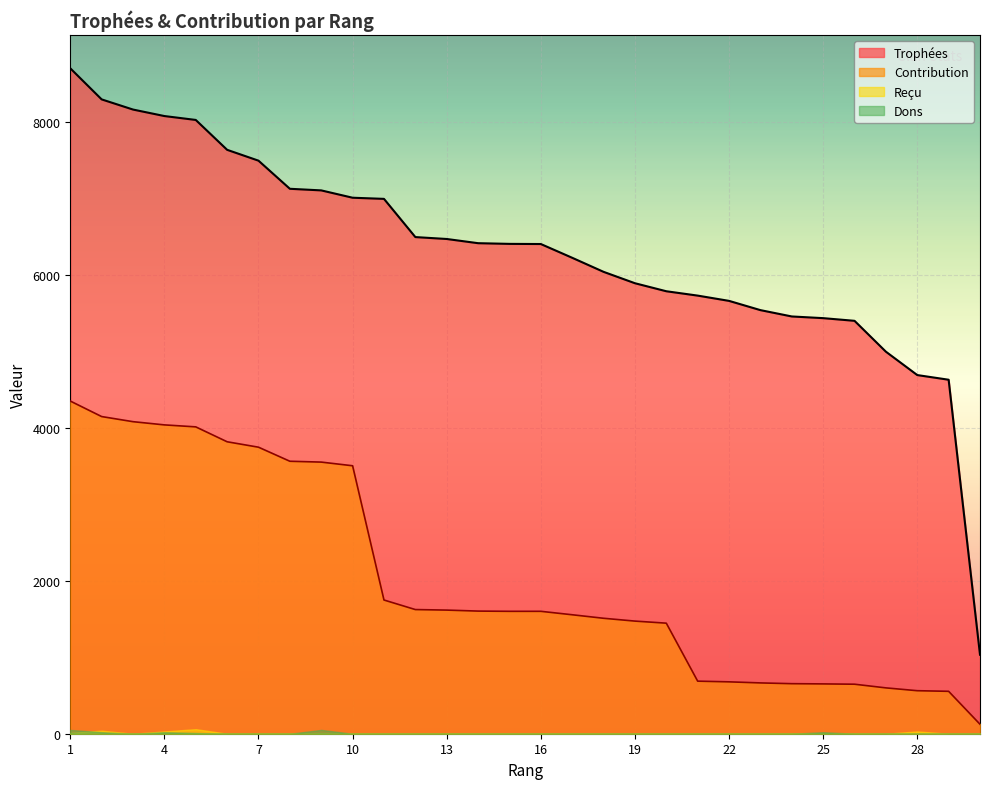

What is the difference between the highest and lowest values at 25?

5439